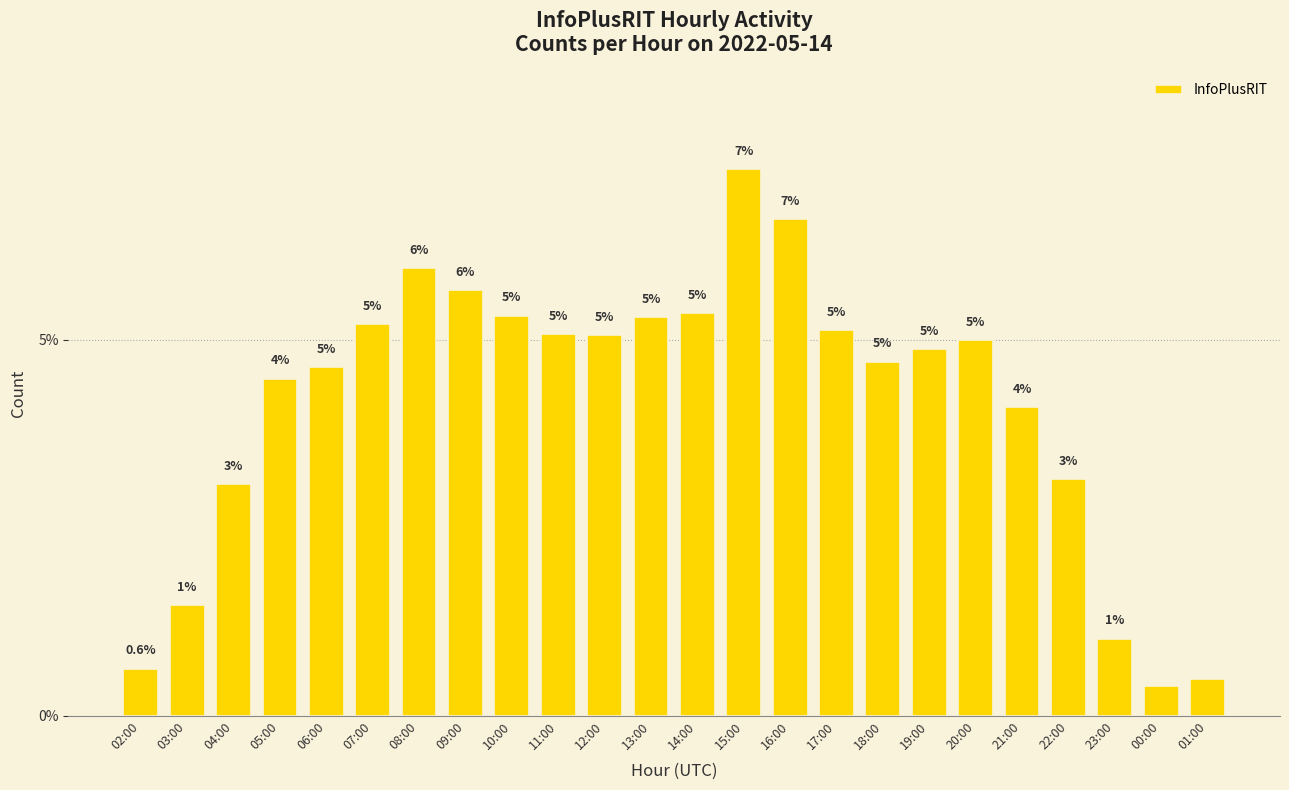

What is the approximate value at 10:00?

5.3